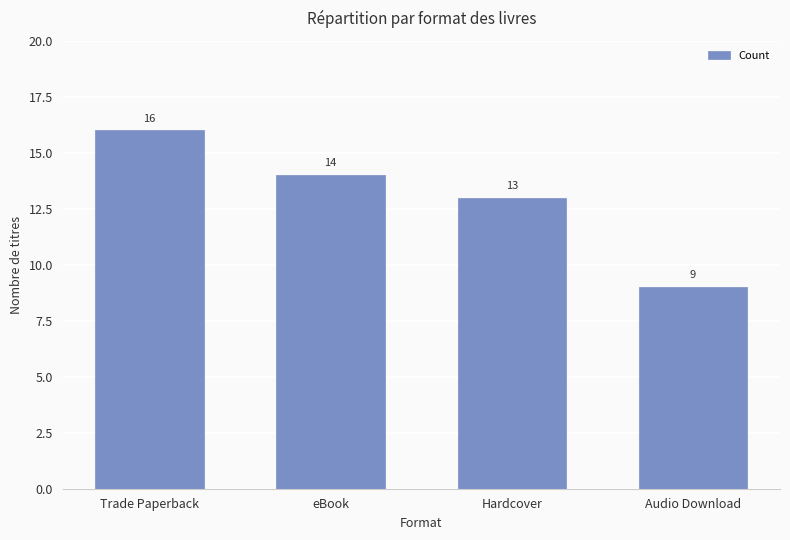

Reading right to left, transcribe all the data shown in this chart.

9	13	14	16